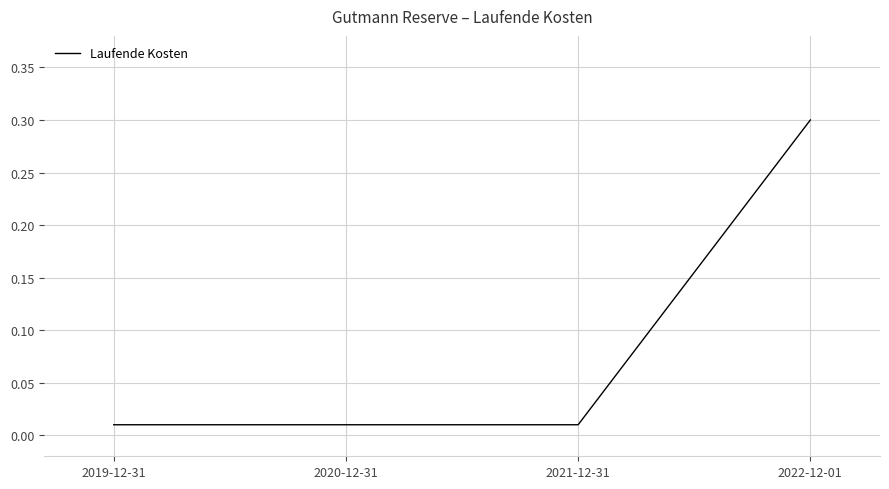

Which label corresponds to the largest value in the chart?

2022-12-01